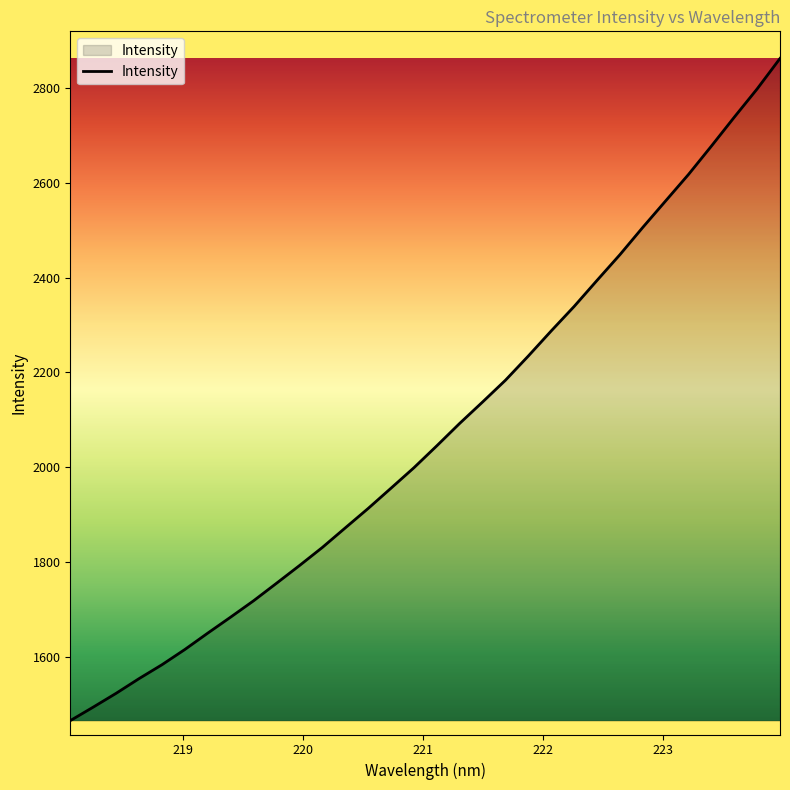

What is the greatest value displayed?

2863.0